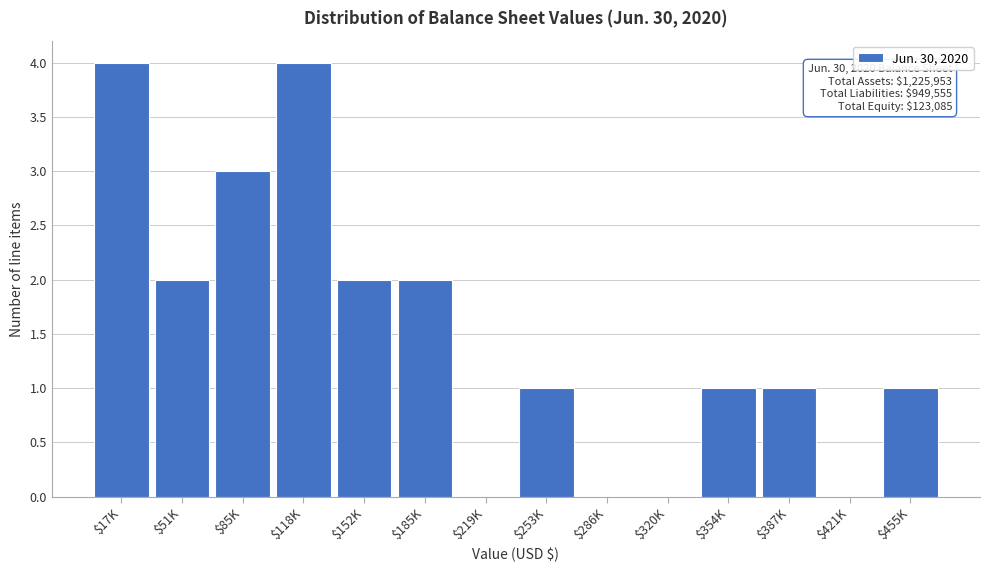

What is the sum of all values?

21